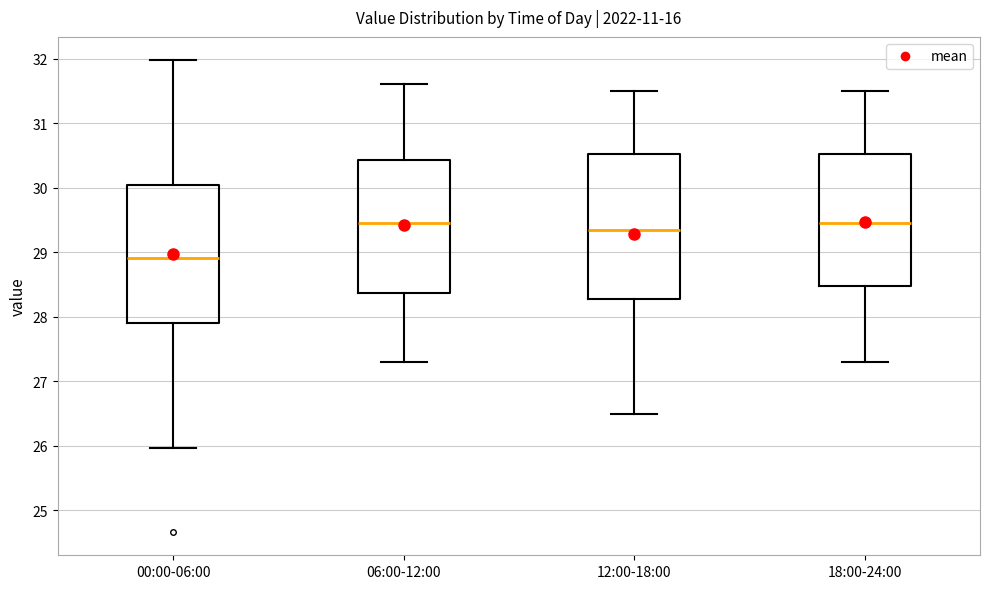

Reading left to right, read every box against the y-axis: the position of its median line, the range the box covers, and the ends of its whiskers. The values are not printed on the chart, so give them approximately, as read against the axis.

00:00-06:00: median 28.9, box 27.9 to 30.0, whiskers 26.0 to 32.0
06:00-12:00: median 29.5, box 28.4 to 30.4, whiskers 27.3 to 31.6
12:00-18:00: median 29.4, box 28.3 to 30.5, whiskers 26.5 to 31.5
18:00-24:00: median 29.5, box 28.5 to 30.5, whiskers 27.3 to 31.5